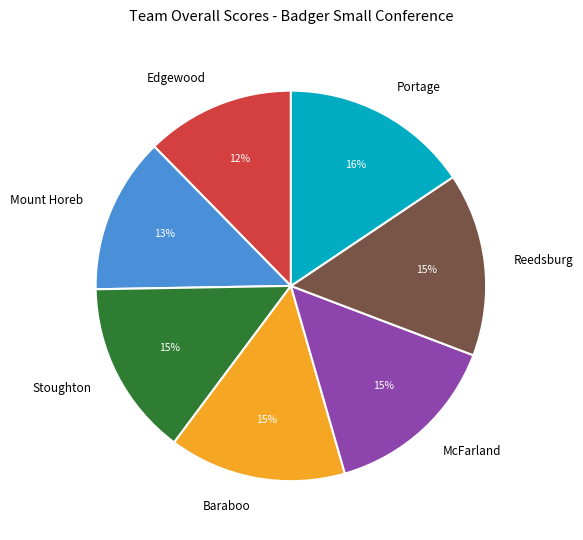

What is the smallest slice in the pie chart?

Edgewood